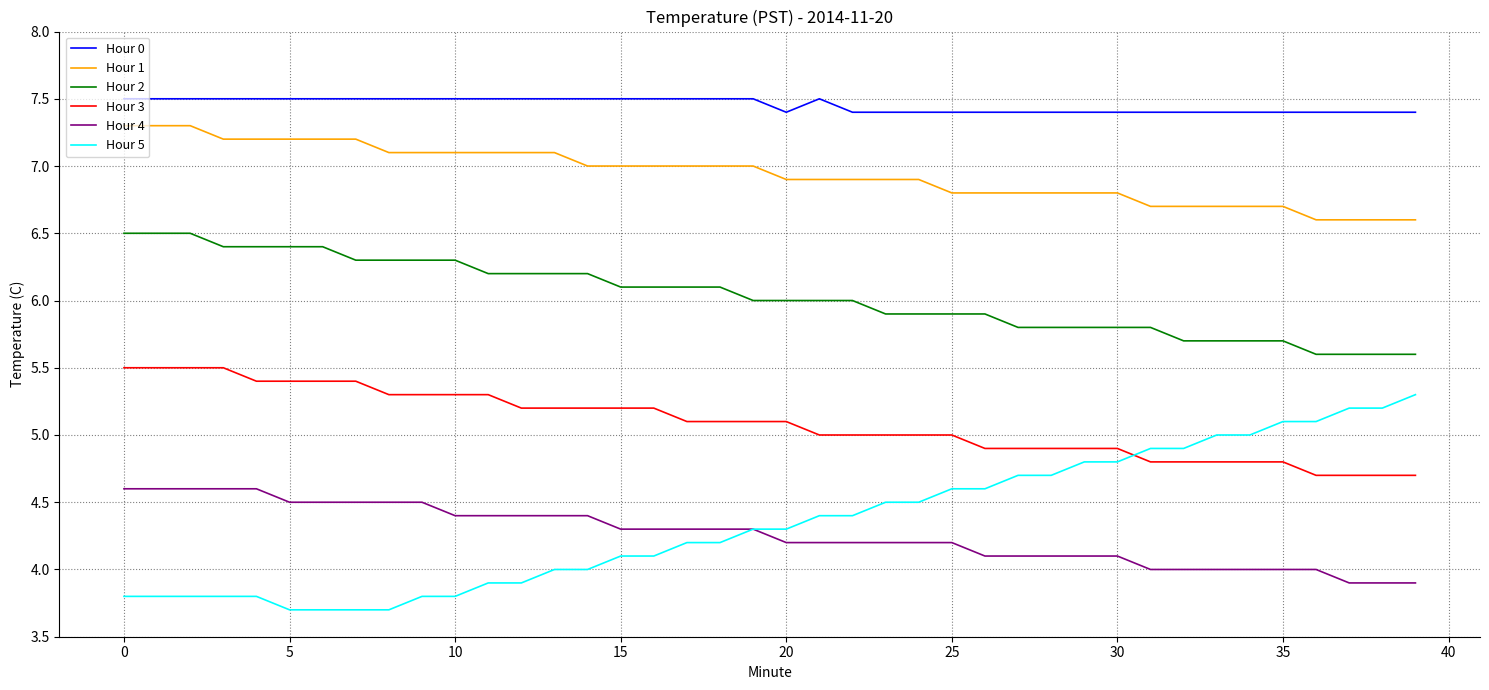

What is the minimum value shown in the chart?

3.7